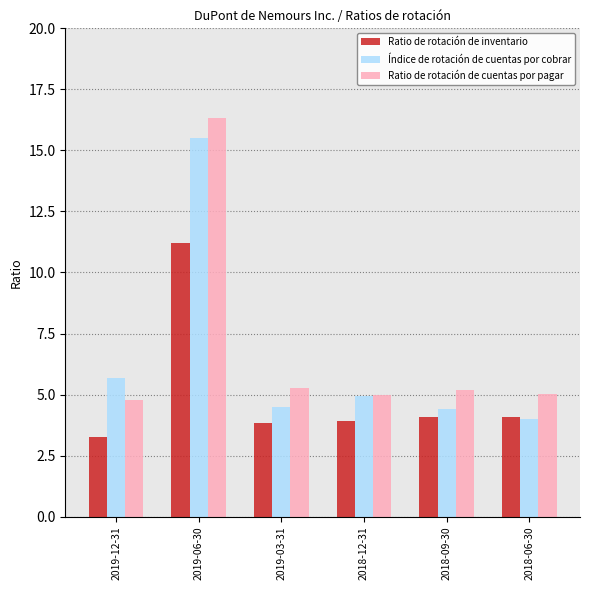

What is the difference between the maximum and minimum values in the Ratio de rotación de cuentas por pagar series?

11.5